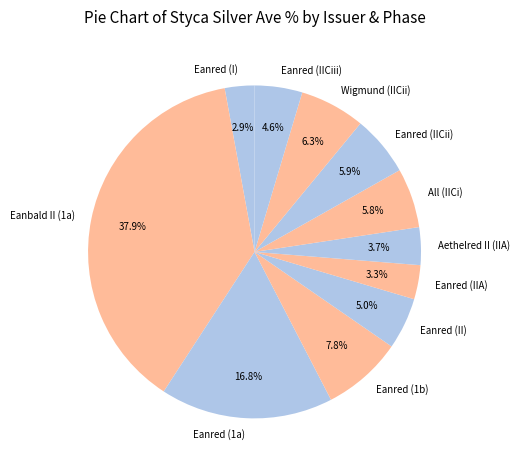

What is the largest slice in the pie chart?

Eanbald II (1a)